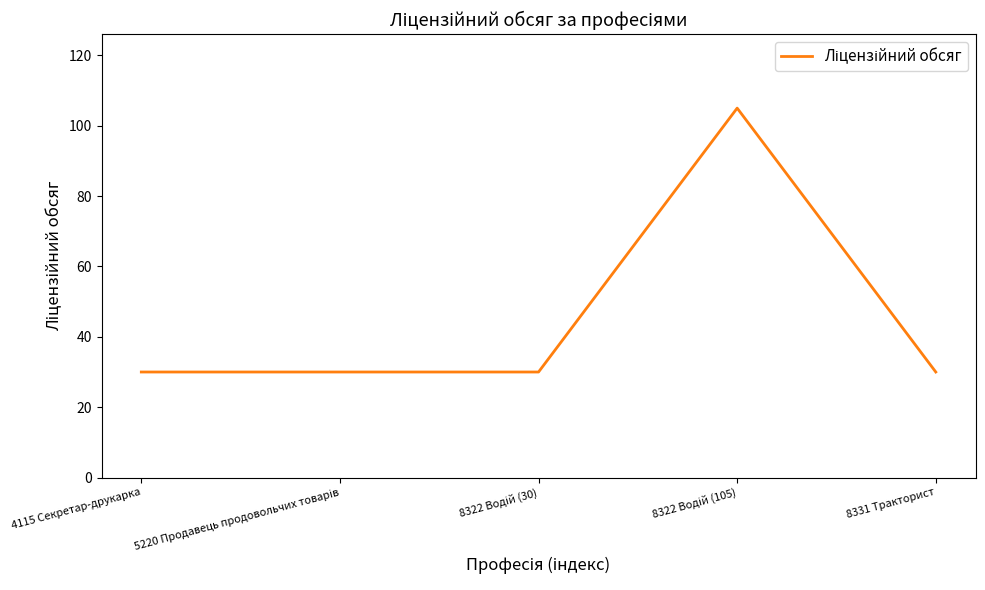

How many distinct data groups are displayed?

1